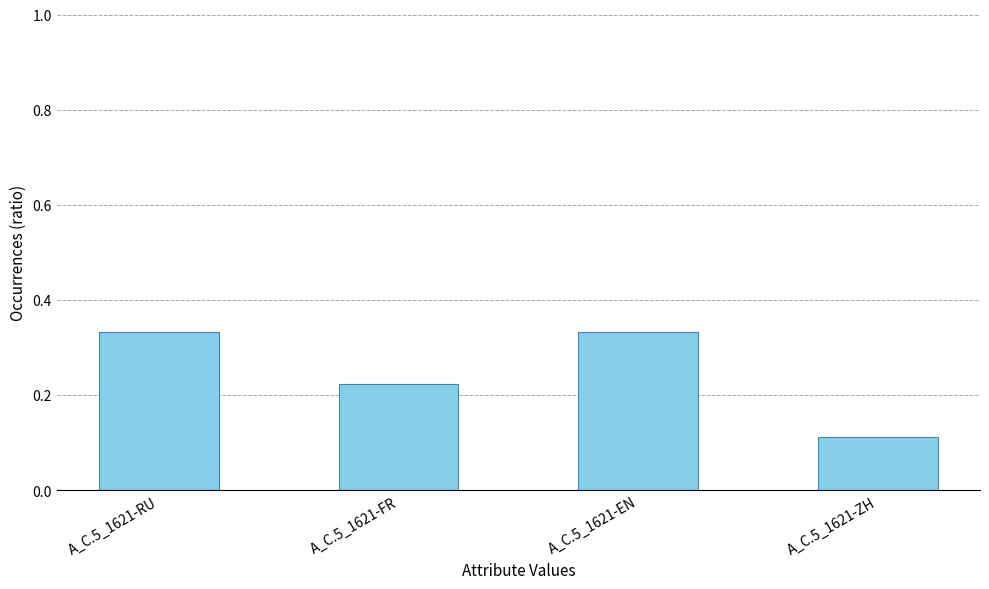

What is the sum of the values at A_C.5_1621-EN and A_C.5_1621-FR?

0.6